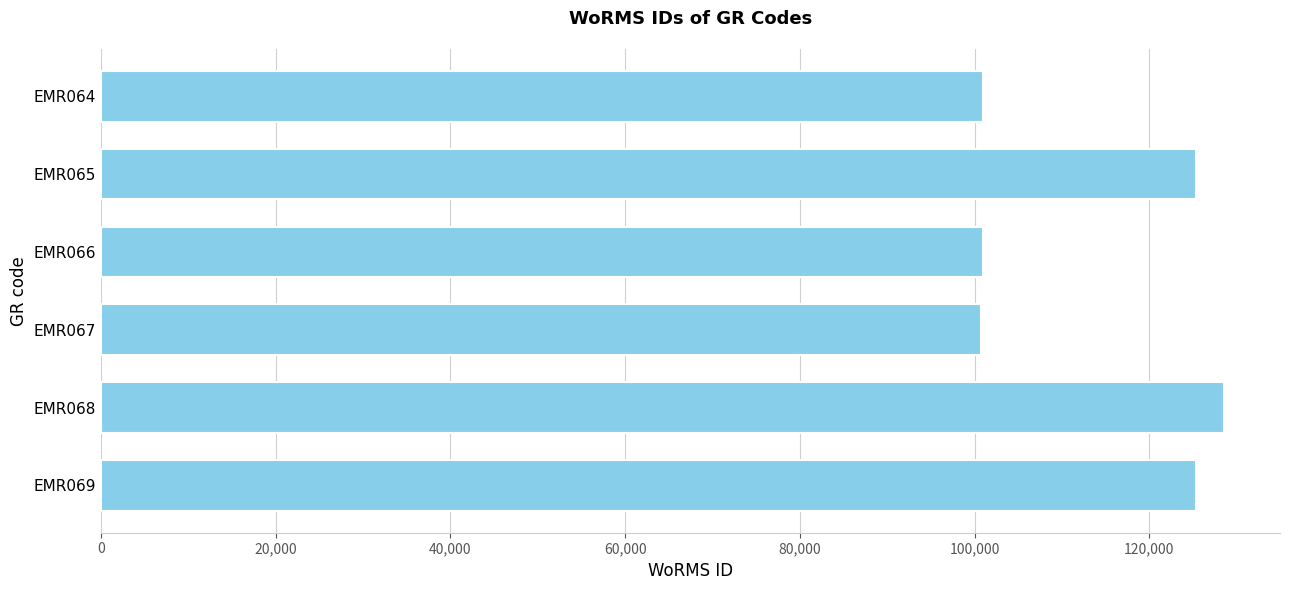

Is it true that the value at EMR068 is 128536?

True